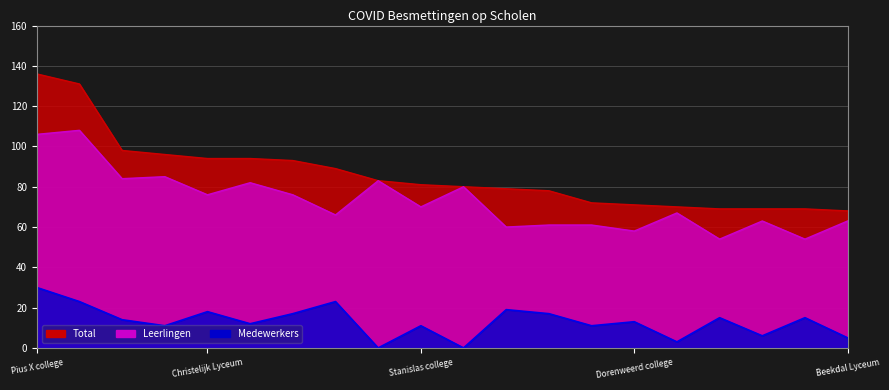

Which series has the widest spread of values?

Total